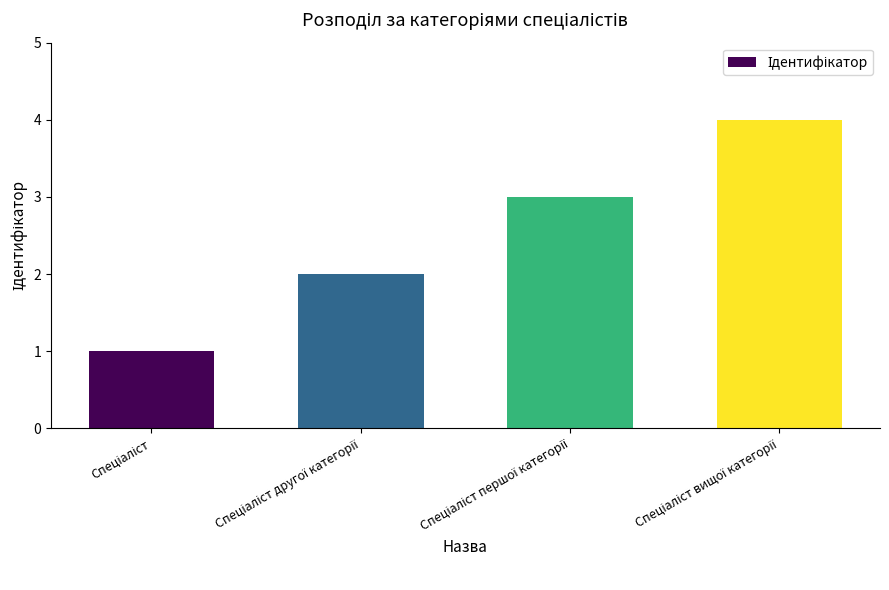

What is the maximum value shown in the chart?

4